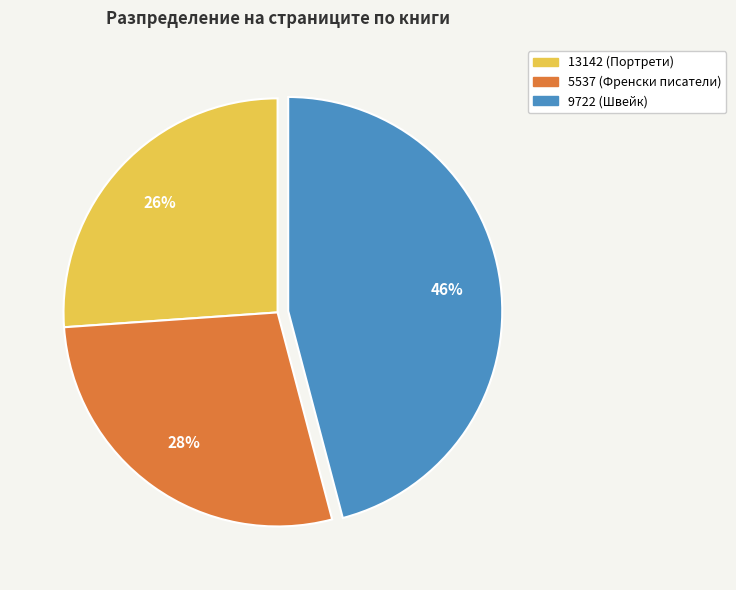

To the nearest percent, what is the difference between the largest and smallest slice percentages?

20%